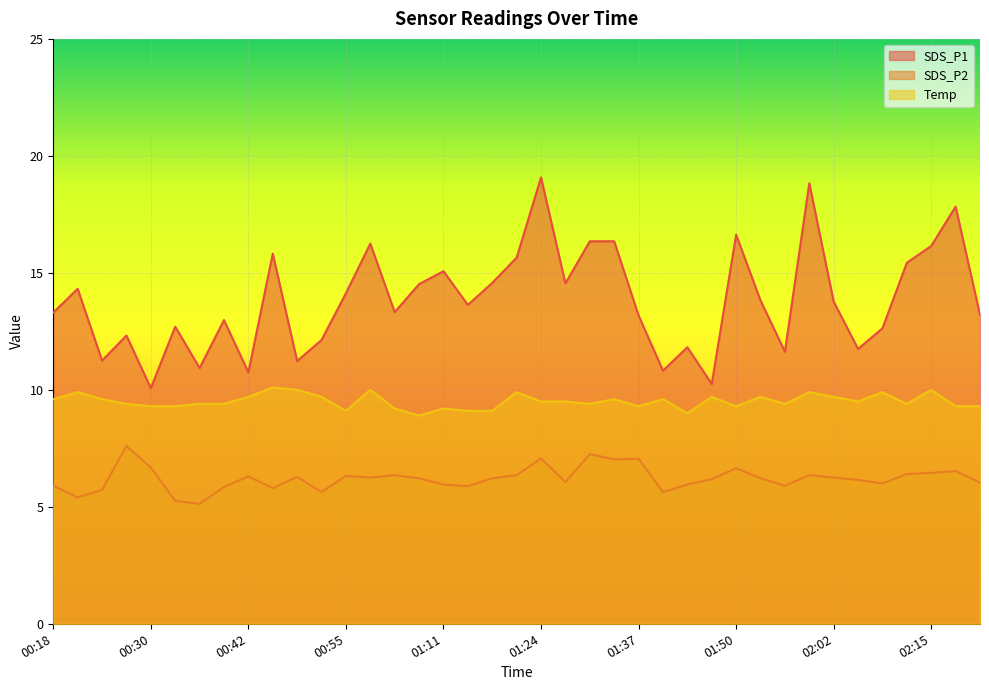

What is the maximum value for SDS_P1?

19.1